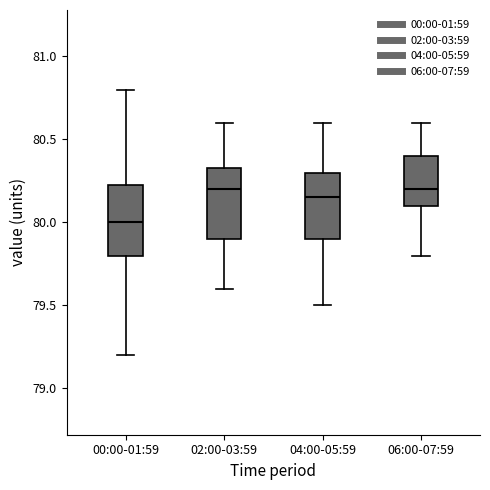

Reading left to right, read every box against the y-axis: the position of its median line, the range the box covers, and the ends of its whiskers. The values are not printed on the chart, so give them approximately, as read against the axis.

00:00-01:59: median 80.00, box 79.80 to 80.25, whiskers 79.20 to 80.80
02:00-03:59: median 80.20, box 79.90 to 80.35, whiskers 79.60 to 80.60
04:00-05:59: median 80.15, box 79.90 to 80.30, whiskers 79.50 to 80.60
06:00-07:59: median 80.20, box 80.10 to 80.40, whiskers 79.80 to 80.60